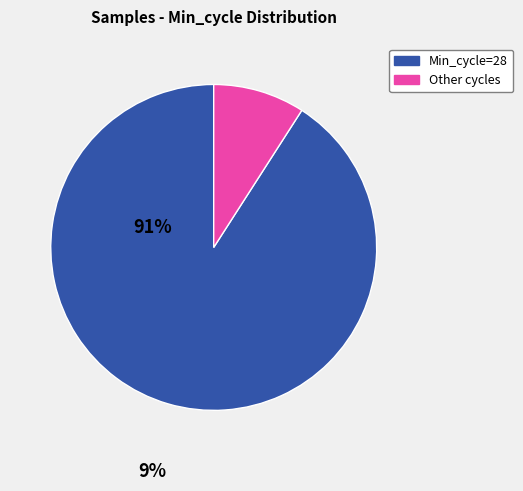

Is there a majority slice in this chart?

Yes